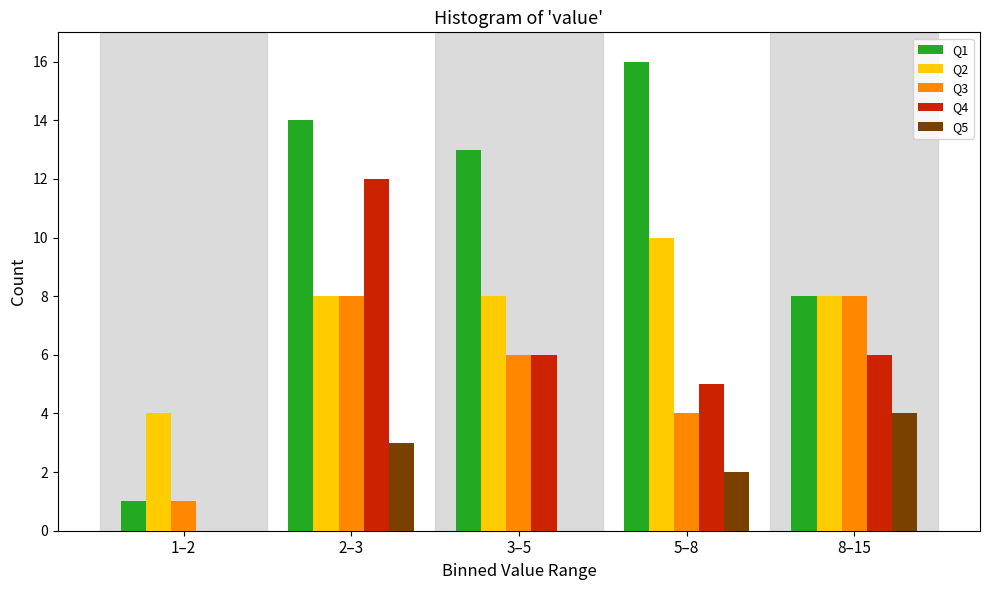

Reading left to right, list all the values displayed in this chart.

Q1: 1–2=1	2–3=14	3–5=13	5–8=16	8–15=8
Q2: 1–2=4	2–3=8	3–5=8	5–8=10	8–15=8
Q3: 1–2=1	2–3=8	3–5=6	5–8=4	8–15=8
Q4: 1–2=0	2–3=12	3–5=6	5–8=5	8–15=6
Q5: 1–2=0	2–3=3	3–5=0	5–8=2	8–15=4